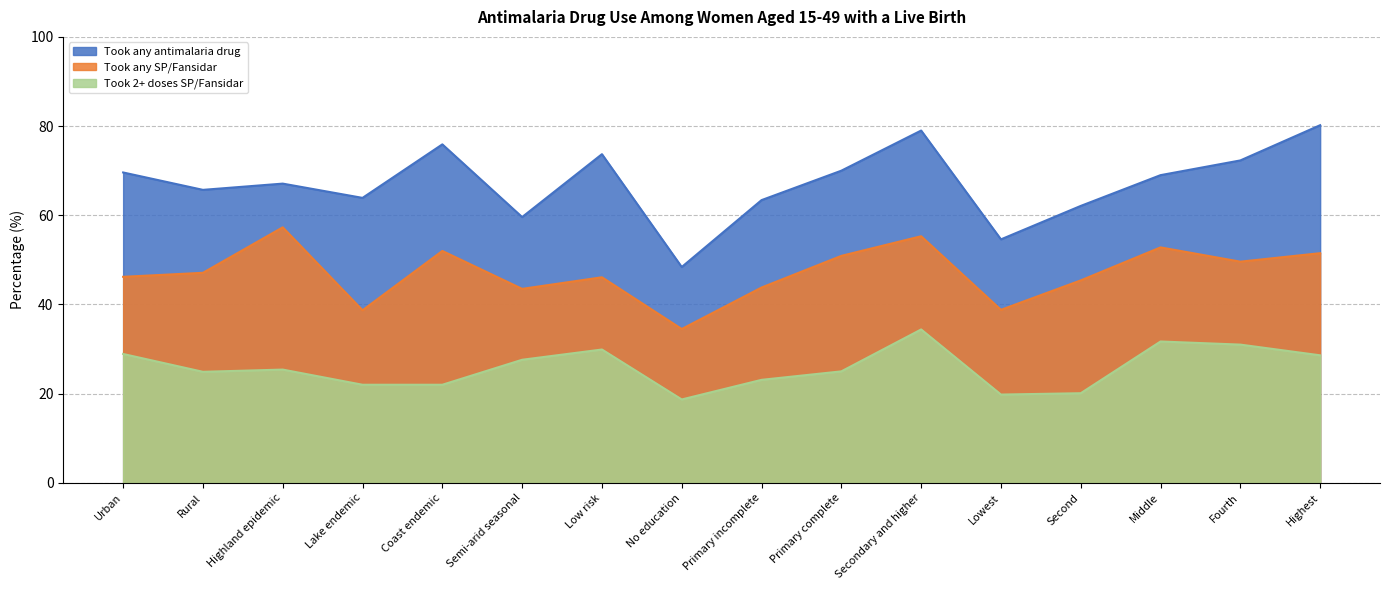

Rank the series by their maximum value, from highest to lowest.

Took any antimalaria drug, Took any SP/Fansidar, Took 2+ doses SP/Fansidar